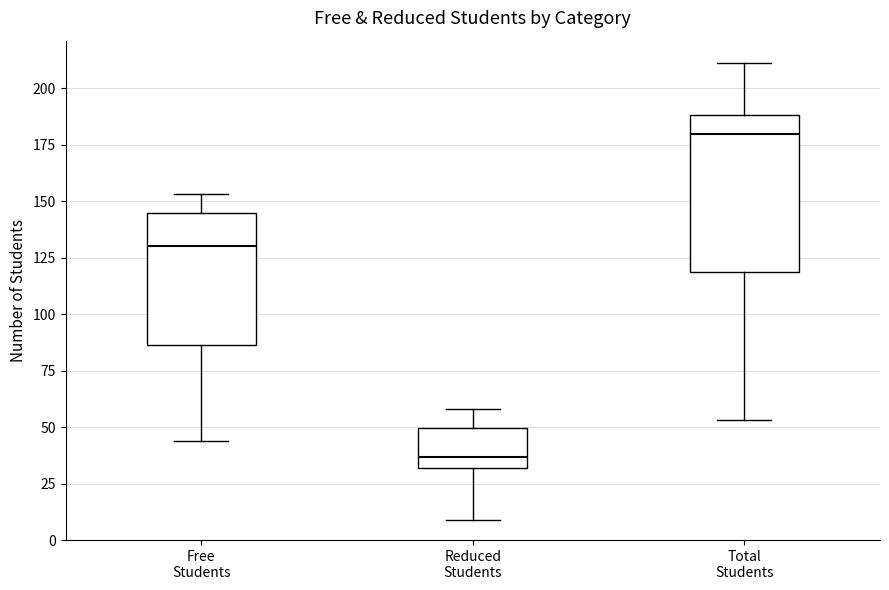

Reading left to right, transcribe this box plot: for each box, give where its median line is, the range the box spans, and where its two whiskers end, as read against the y-axis. The values are not printed on the chart, so give them approximately, as read against the axis.

Free Students: median 130, box 85 to 145, whiskers 45 to 155
Reduced Students: median 35, box 30 to 50, whiskers 10 to 60
Total Students: median 180, box 120 to 190, whiskers 55 to 210